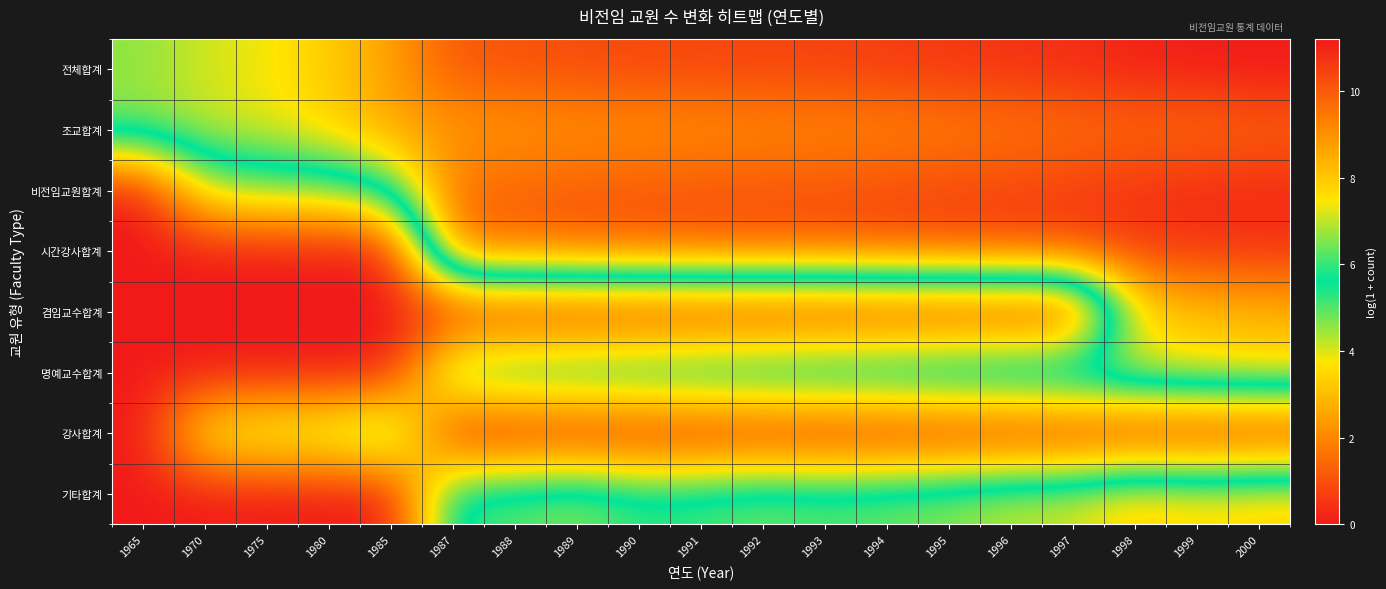

Reading left to right, list all the values displayed in this chart.

전체합계: 1965=6.6	1970=7.1	1975=7.4	1980=7.9	1985=8.7	1987=10.1	1988=10.1	1989=10.3	1990=10.3	1991=10.4	1992=10.4	1993=10.5	1994=10.6	1995=10.7	1996=10.8	1997=10.9	1998=11.0	1999=11.1	2000=11.2
조교합계: 1965=6.6	1970=7.1	1975=7.3	1980=7.8	1985=8.7	1987=8.8	1988=8.9	1989=9.0	1990=9.0	1991=9.0	1992=9.1	1993=9.1	1994=9.2	1995=9.3	1996=9.4	1997=9.6	1998=9.7	1999=9.7	2000=9.8
비전임교원합계: 1965=0.0	1970=4.2	1975=4.6	1980=4.8	1985=5.8	1987=9.7	1988=9.8	1989=10.0	1990=10.0	1991=10.1	1992=10.1	1993=10.2	1994=10.3	1995=10.4	1996=10.4	1997=10.5	1998=10.8	1999=10.9	2000=10.9
시간강사합계: 1965=0.0	1970=0.0	1975=0.0	1980=0.0	1985=0.0	1987=9.7	1988=9.8	1989=9.9	1990=10.0	1991=10.1	1992=10.1	1993=10.1	1994=10.2	1995=10.3	1996=10.4	1997=10.4	1998=10.6	1999=10.7	2000=10.7
겸임교수합계: 1965=0.0	1970=0.0	1975=0.0	1980=0.0	1985=0.0	1987=0.0	1988=0.0	1989=0.0	1990=0.0	1991=0.0	1992=0.0	1993=0.0	1994=0.0	1995=0.0	1996=0.0	1997=0.0	1998=7.5	1999=8.0	2000=8.3
명예교수합계: 1965=0.0	1970=0.0	1975=0.0	1980=0.0	1985=0.0	1987=5.7	1988=6.0	1989=6.2	1990=6.3	1991=6.5	1992=6.7	1993=6.8	1994=6.9	1995=7.1	1996=7.2	1997=7.4	1998=7.5	1999=7.6	2000=7.8
강사합계: 1965=0.0	1970=4.2	1975=4.6	1980=4.8	1985=5.8	1987=0.0	1988=0.0	1989=0.0	1990=0.0	1991=0.0	1992=0.0	1993=0.0	1994=0.0	1995=0.0	1996=0.0	1997=0.0	1998=0.0	1999=0.0	2000=0.0
기타합계: 1965=0.0	1970=0.0	1975=0.0	1980=0.0	1985=0.0	1987=6.2	1988=6.3	1989=6.7	1990=6.0	1991=6.2	1992=6.5	1993=6.3	1994=6.5	1995=6.7	1996=7.1	1997=7.2	1998=8.0	1999=7.7	2000=7.9